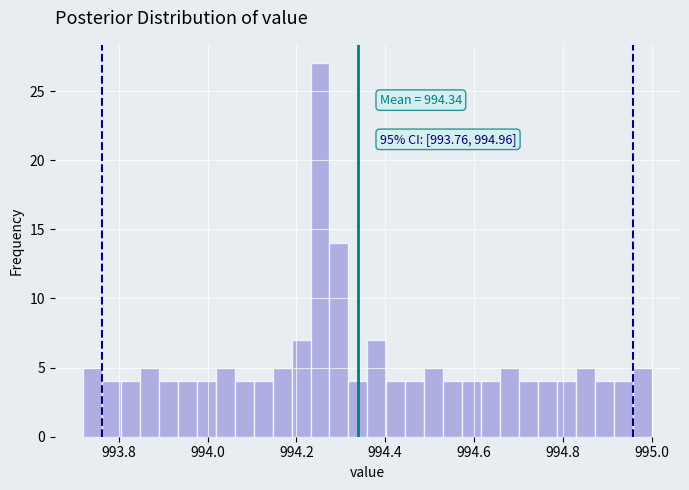

Read against the x-axis, roughly where is the centre of the tallest bar?

994.26